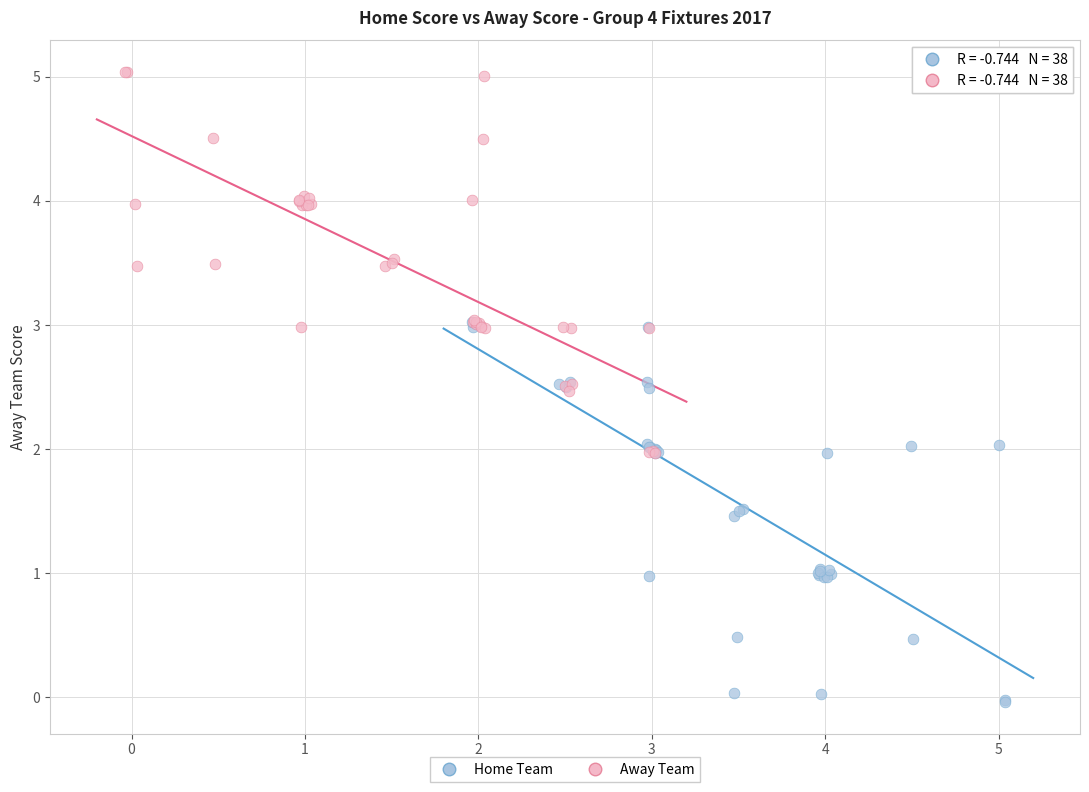

Which series contains the lowest Y value?

Home Team